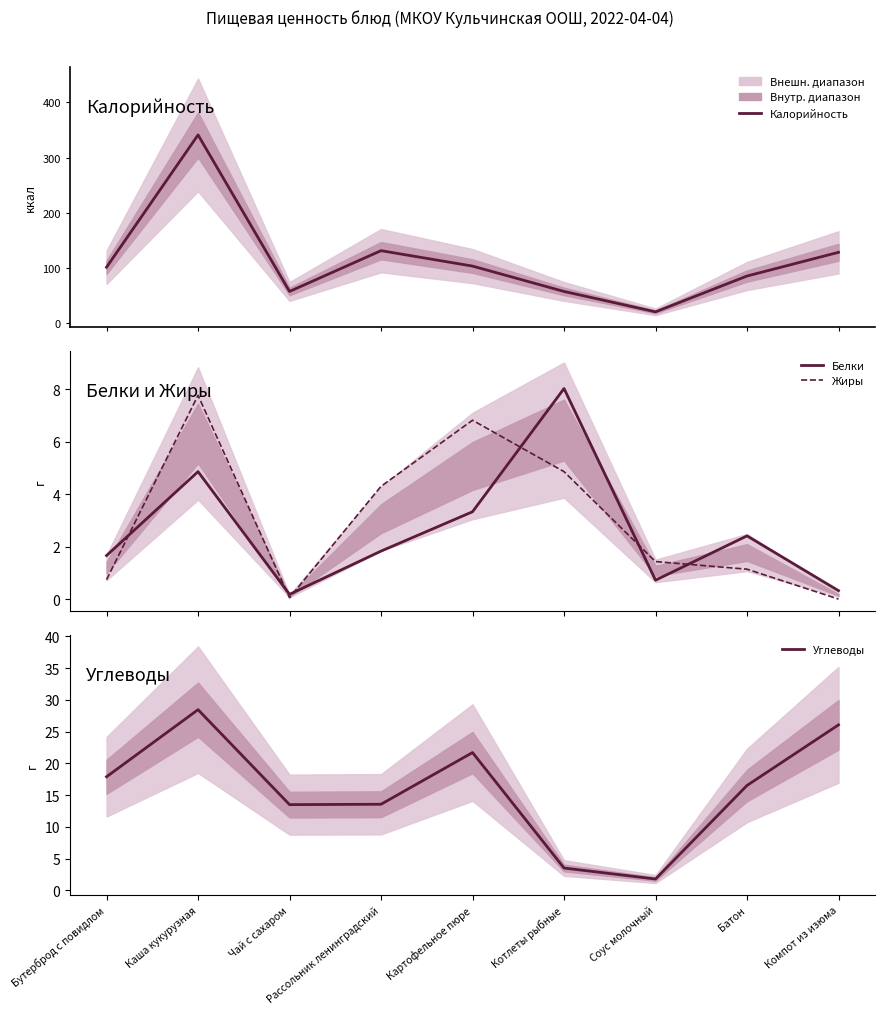

What is the total value across all series at Чай с сахаром?

70.7